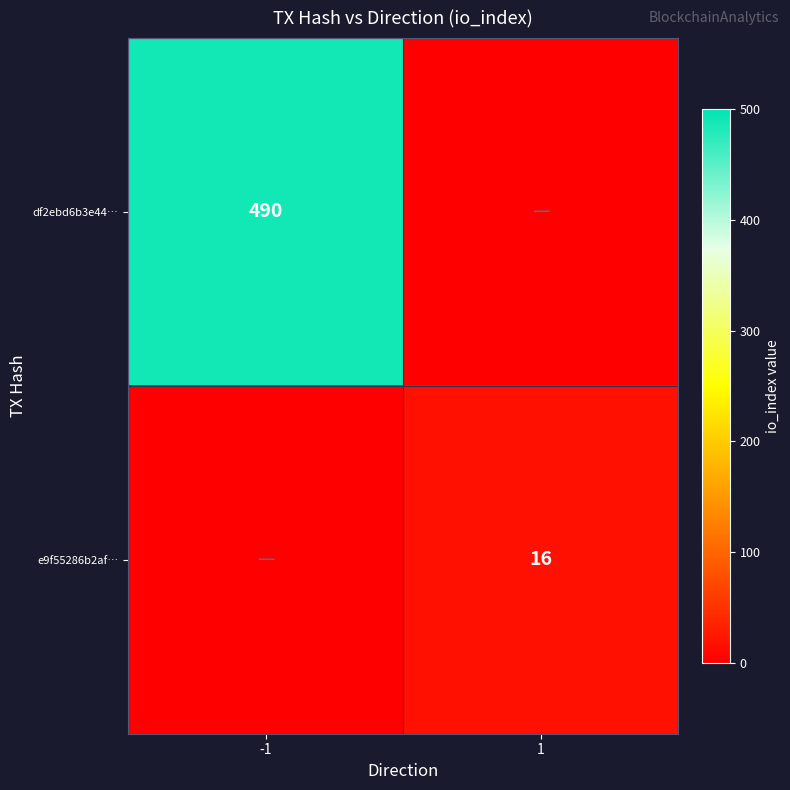

The value of e9f55286b2af… at 1 is 26. True or false?

False